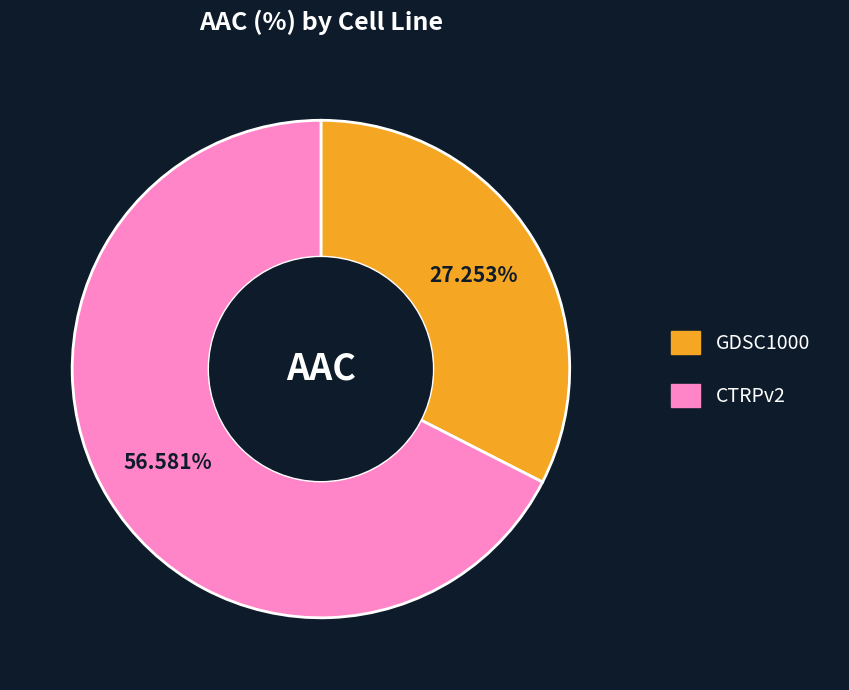

Which category has the smallest portion of the pie?

GDSC1000